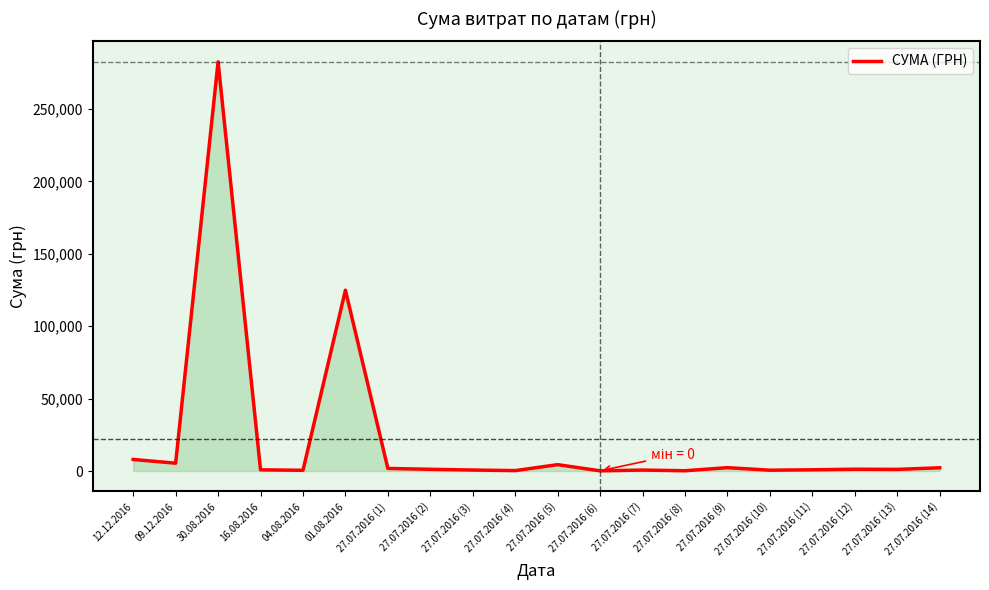

Where is the data nearest to the value 141308?

01.08.2016